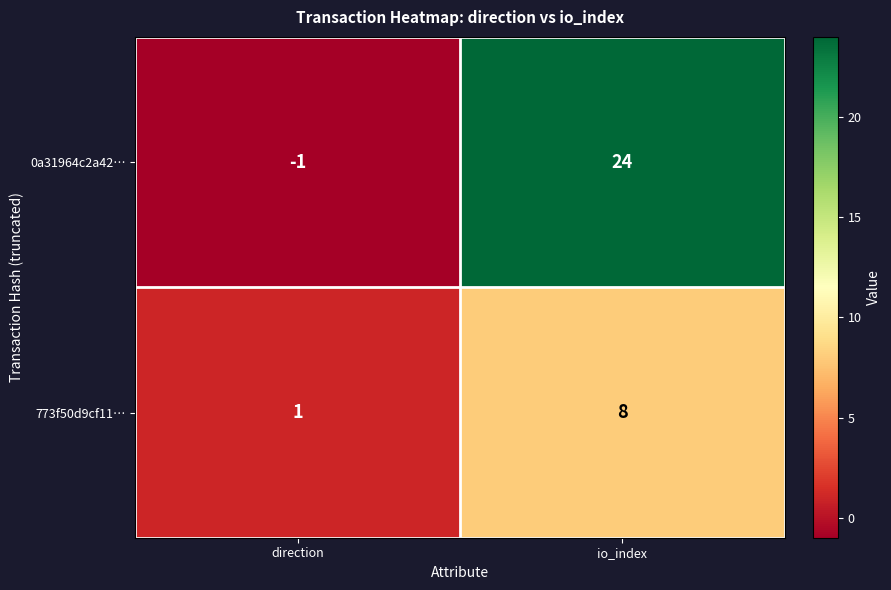

What is the sum of the 773f50d9cf11… values at io_index and direction?

9